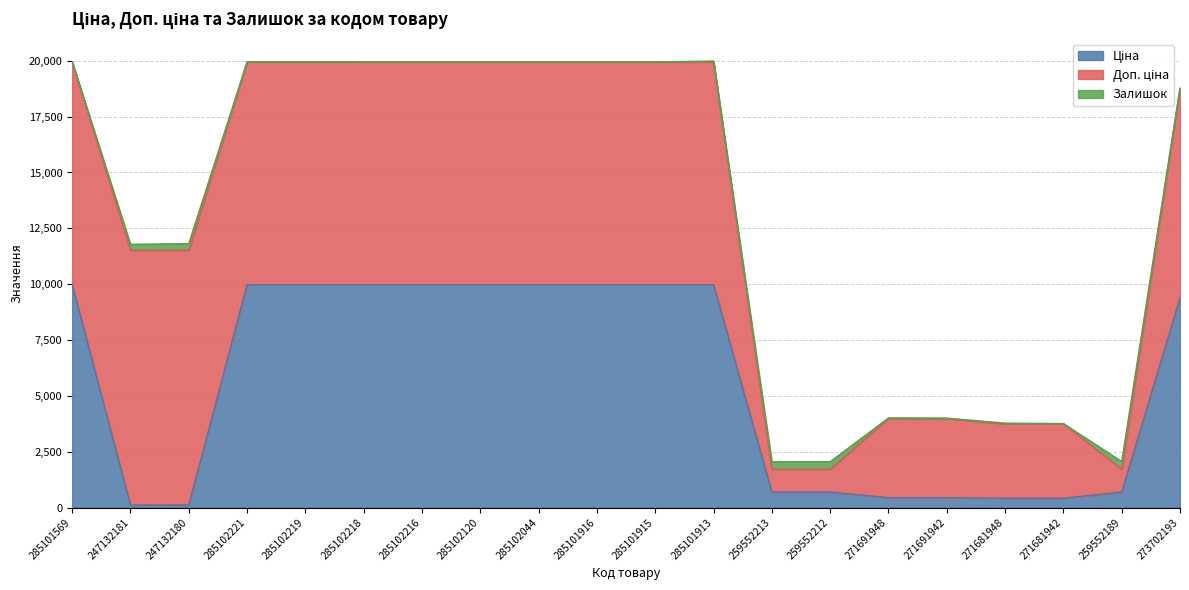

True or false: Ціна and Доп. ціна cross at least once.

False